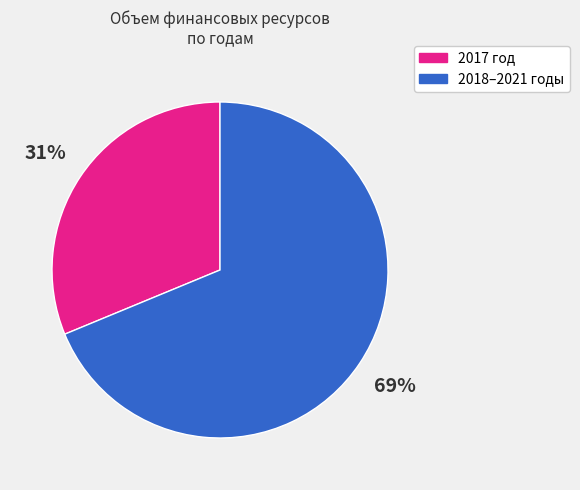

Is there any slice that represents more than half of the pie?

Yes